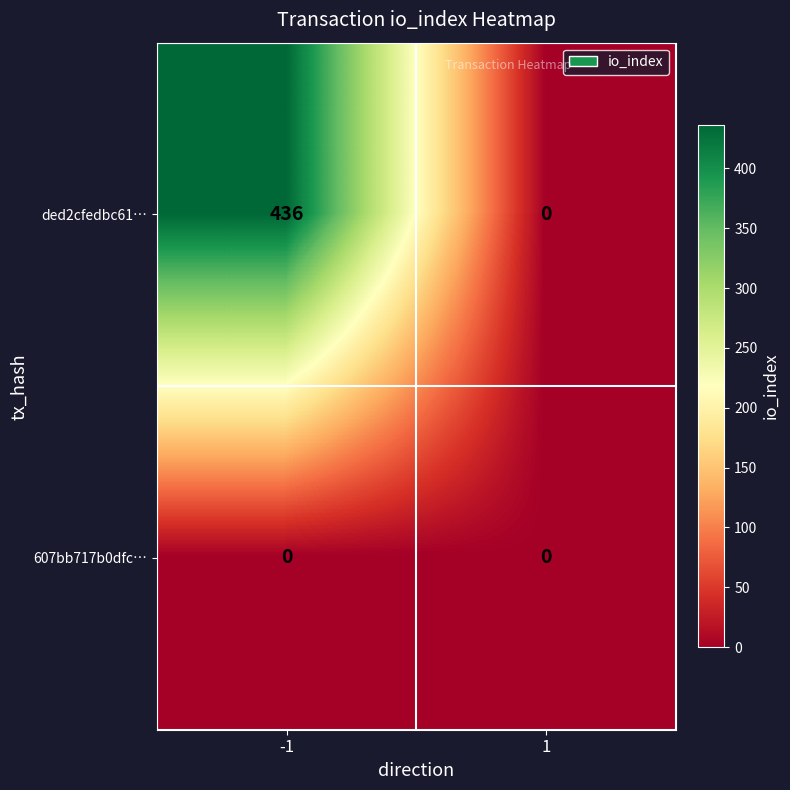

The 607bb717b0dfc… series shows 0 at 1. True or false?

True